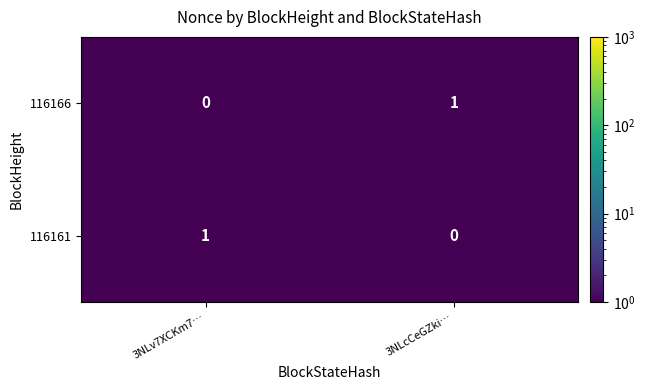

At which label does 116166 reach its minimum?

3NLv7XCKm7…